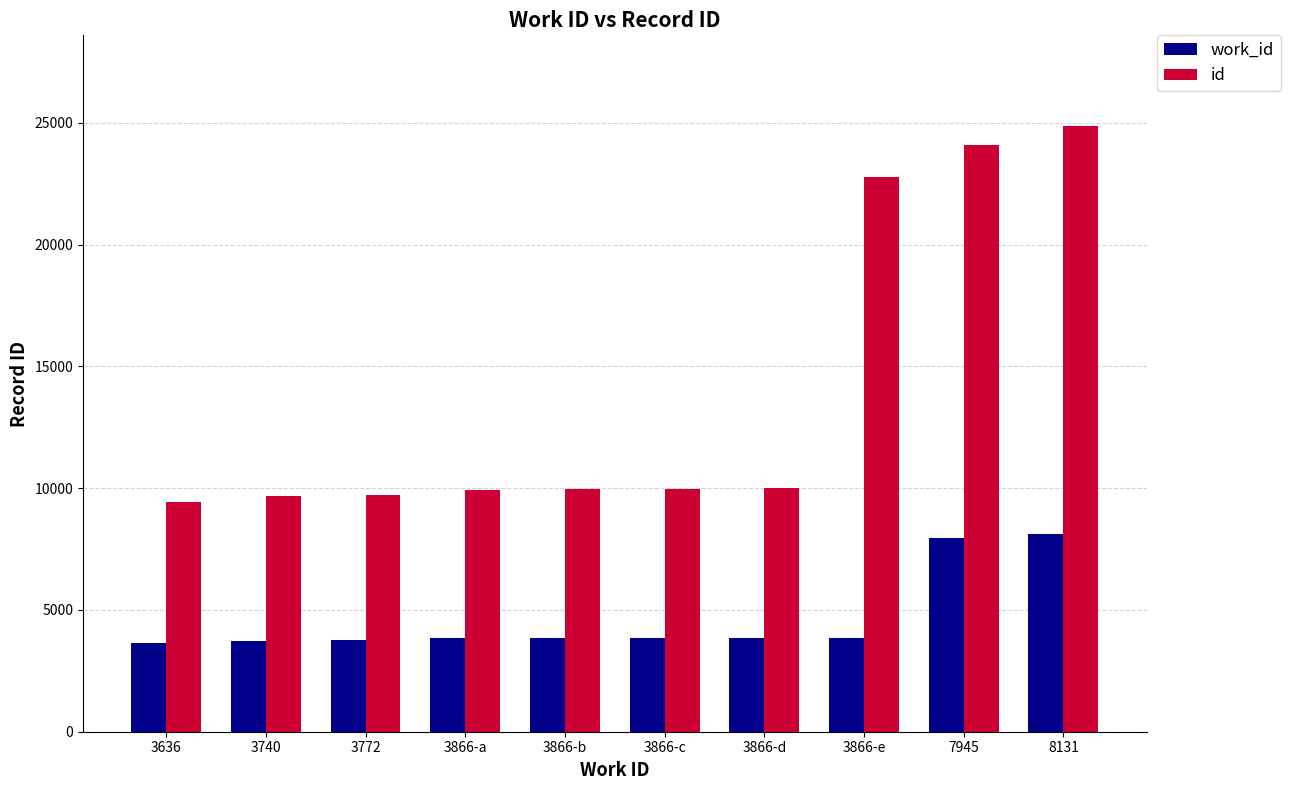

Rank the series by their average value, from highest to lowest.

id, work_id